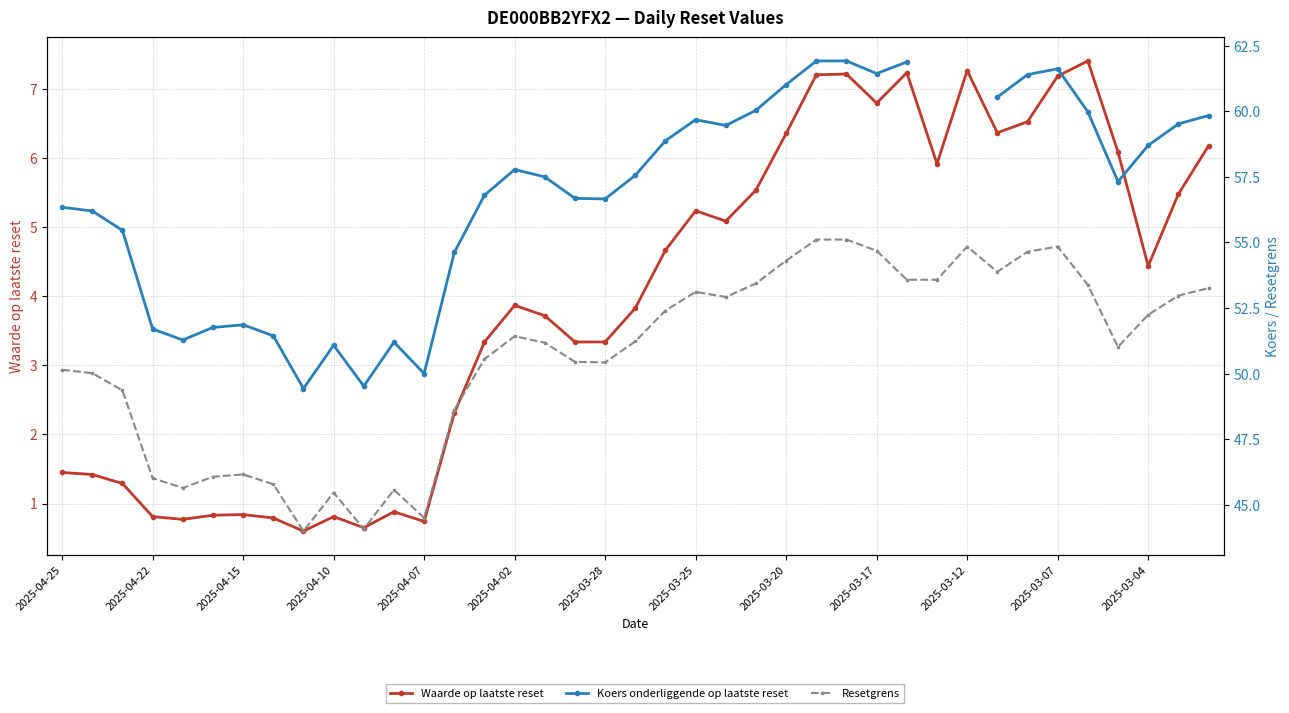

True or false: Koers onderliggende op laatste reset and Waarde op laatste reset cross at least once.

False